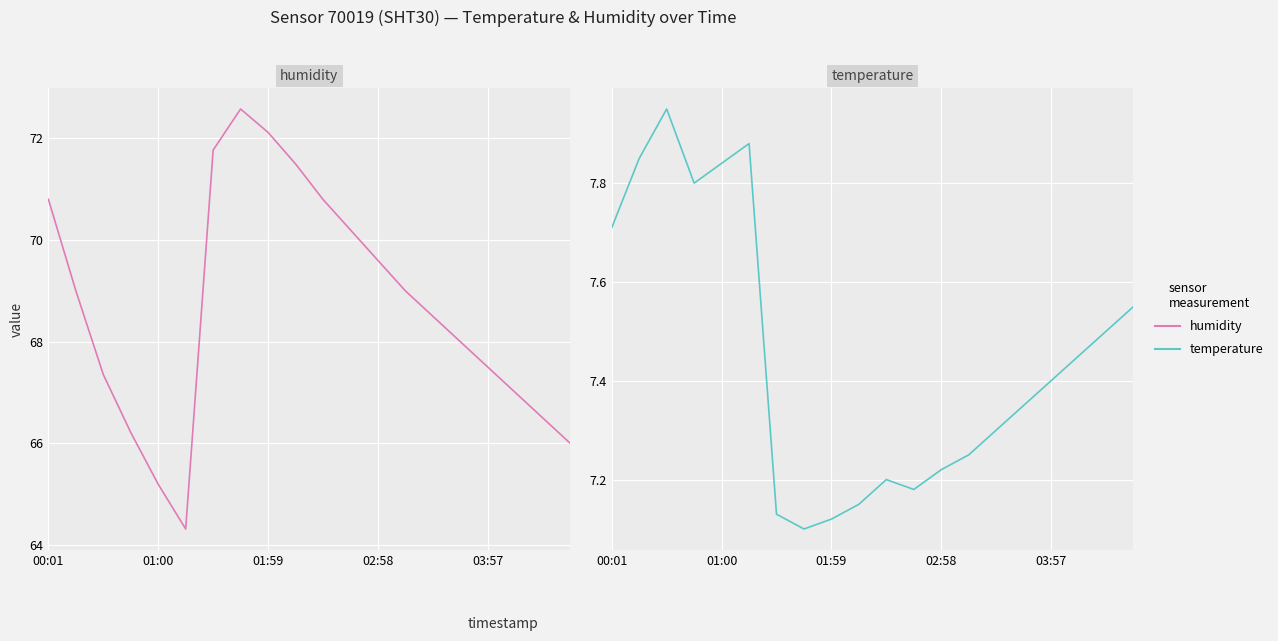

What is the sum of all temperature values?

148.9